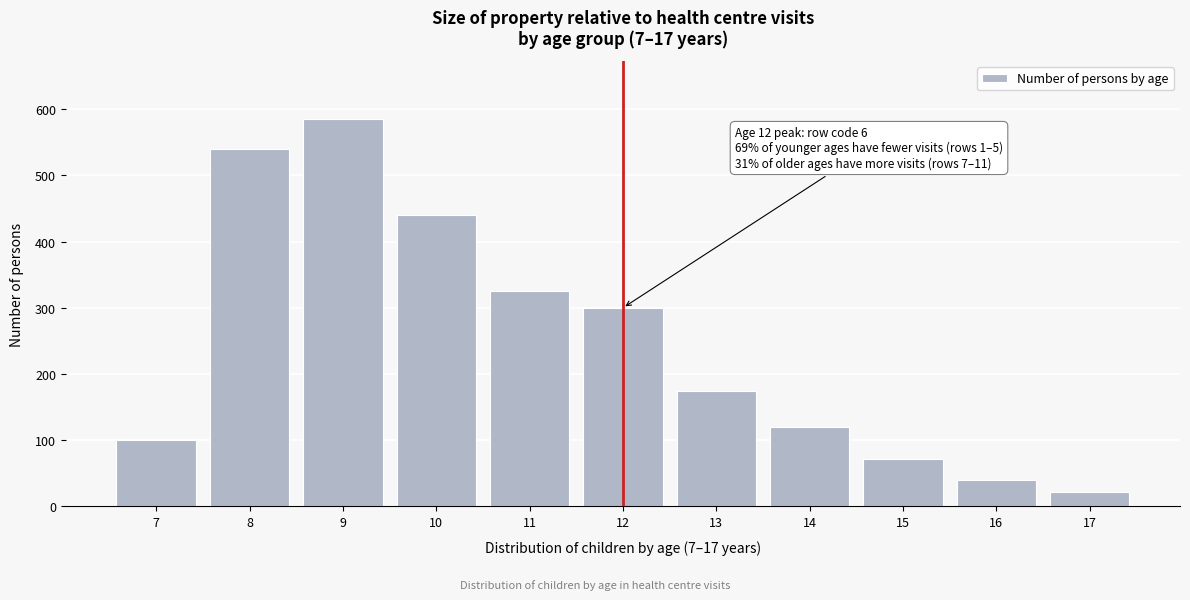

Reading right to left, extract all data points from this chart.

17=22	16=40	15=72	14=120	13=175	12=300	11=325	10=440	9=585	8=540	7=100